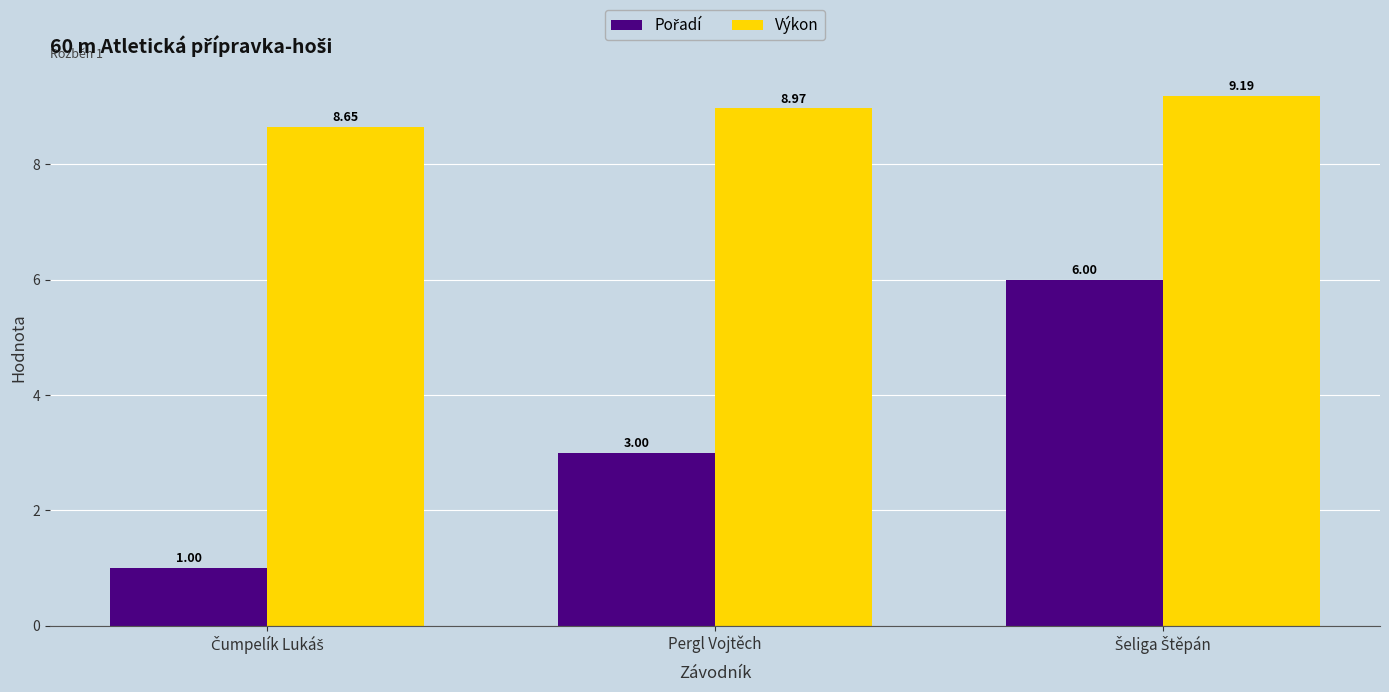

What is the average value of the Výkon series?

8.9